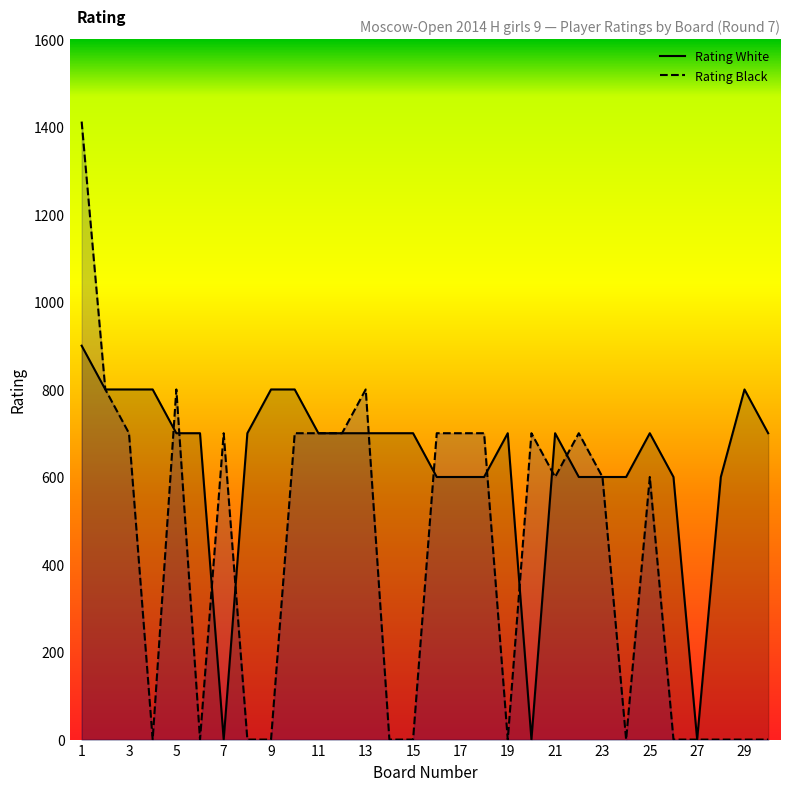

The Rating White series shows 600 at 24. True or false?

True